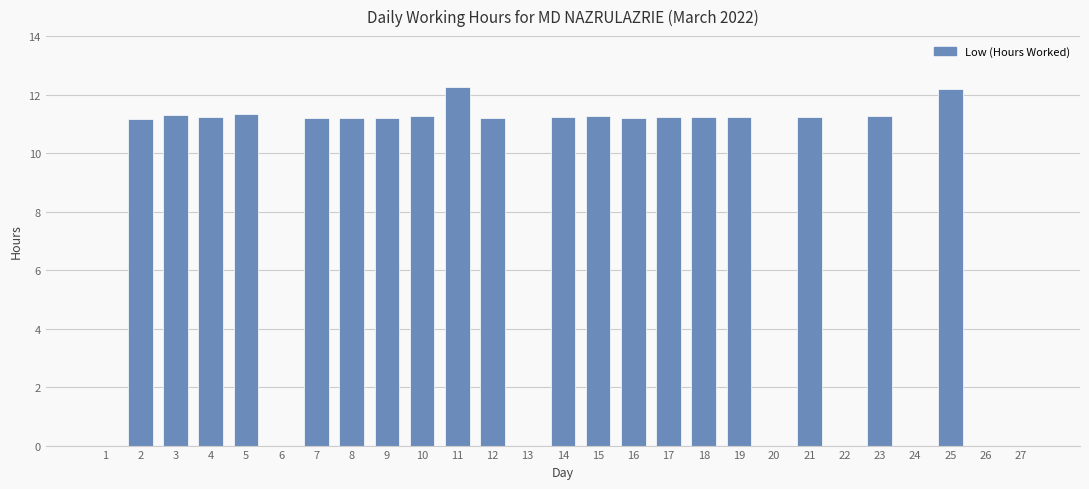

The value at 16 is 6.8. True or false?

False